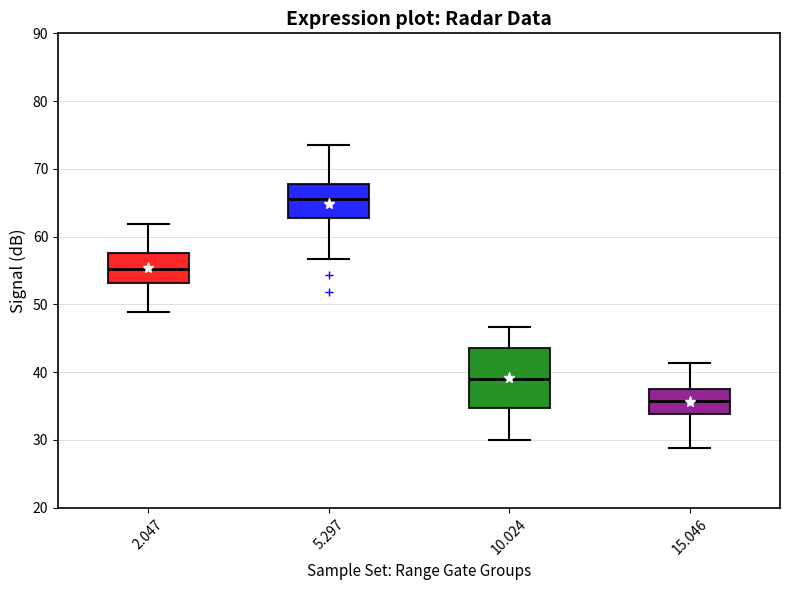

Reading left to right, transcribe this box plot: for each box, give where its median line is, the range the box spans, and where its two whiskers end, as read against the y-axis. The values are not printed on the chart, so give them approximately, as read against the axis.

2.047: median 55, box 53 to 58, whiskers 49 to 62
5.297: median 66, box 63 to 68, whiskers 57 to 74
10.024: median 39, box 35 to 44, whiskers 30 to 47
15.046: median 36, box 34 to 38, whiskers 29 to 41